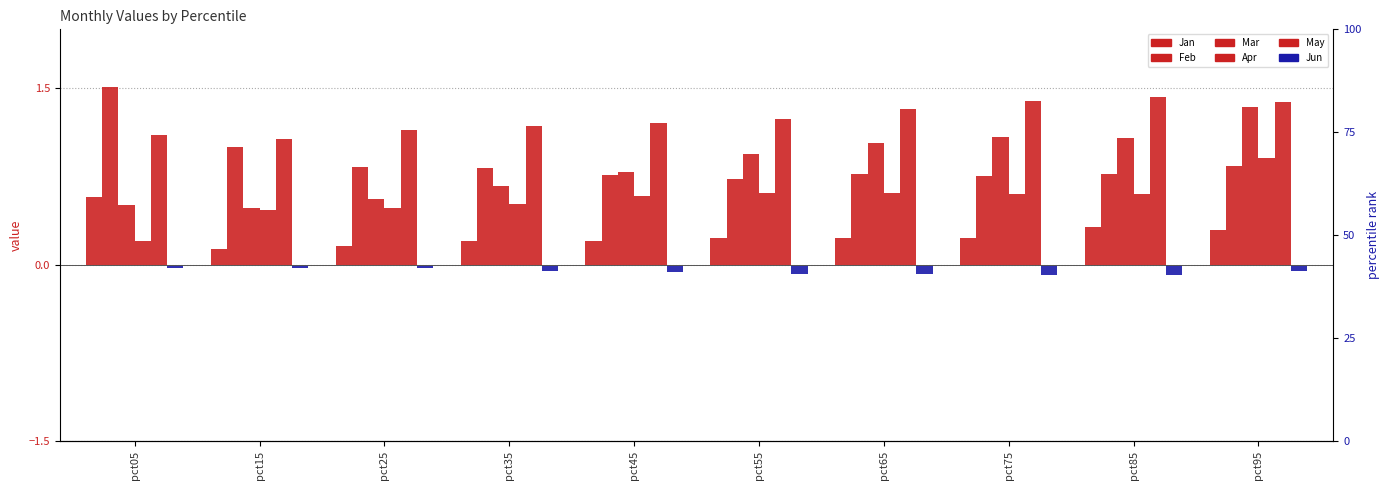

What is the difference between the maximum and minimum values in the Jun series?

0.1